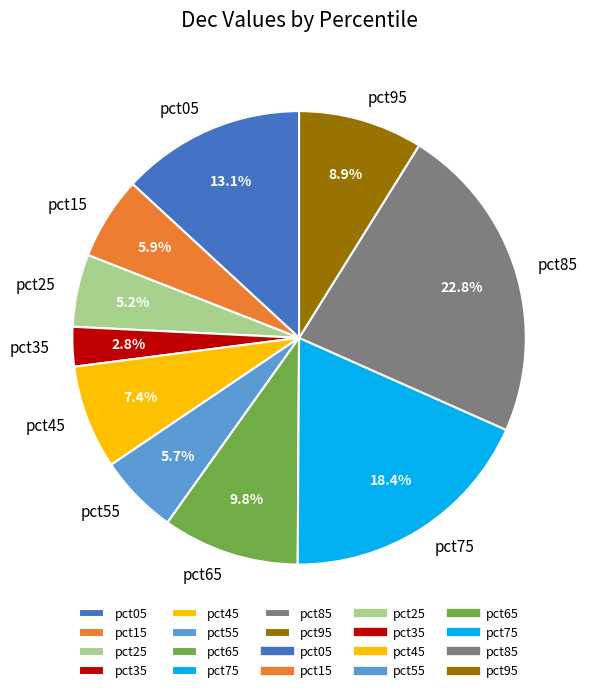

Count the number of slices in the pie.

10